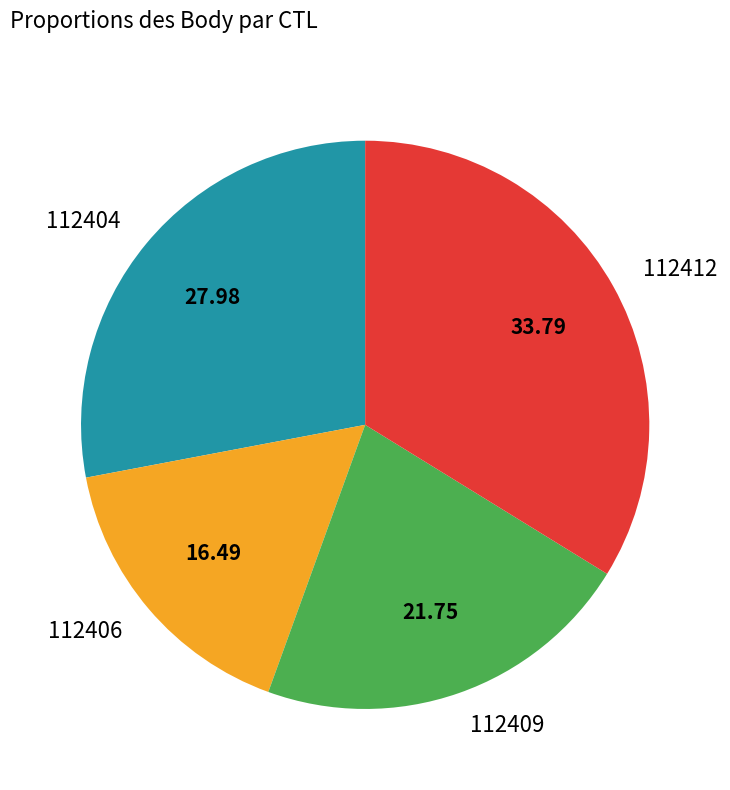

How many slices are in this pie chart?

4